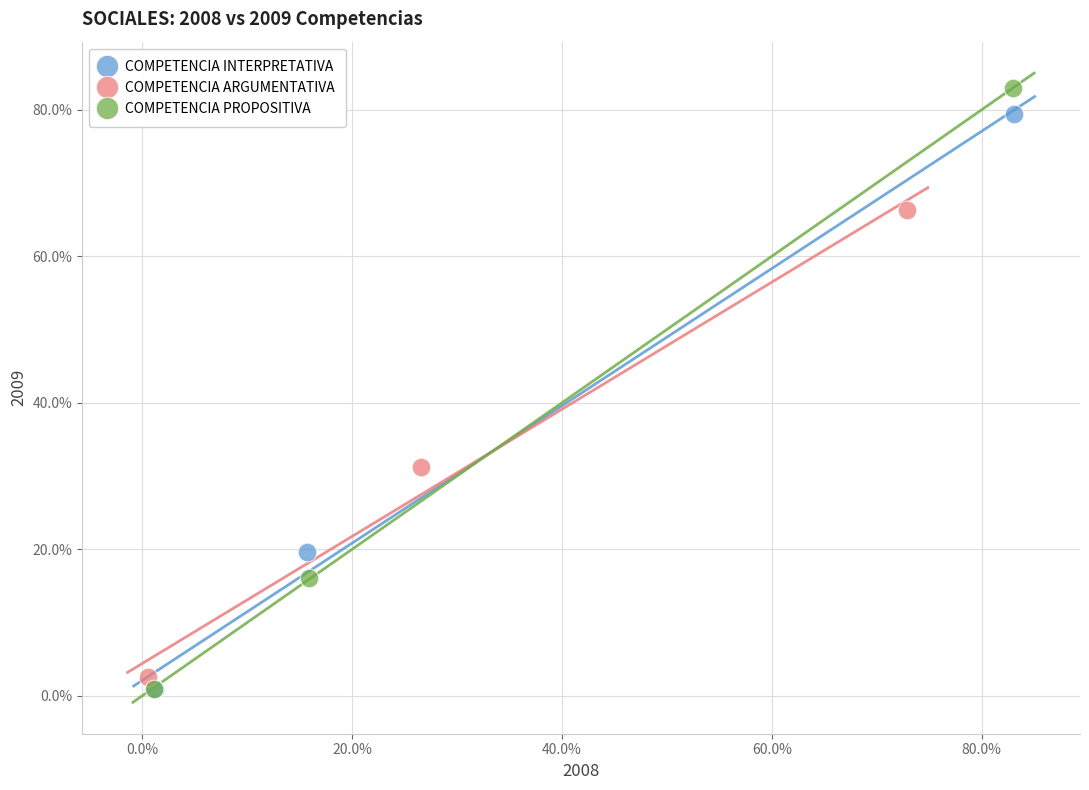

Which series contains the highest Y value?

COMPETENCIA PROPOSITIVA